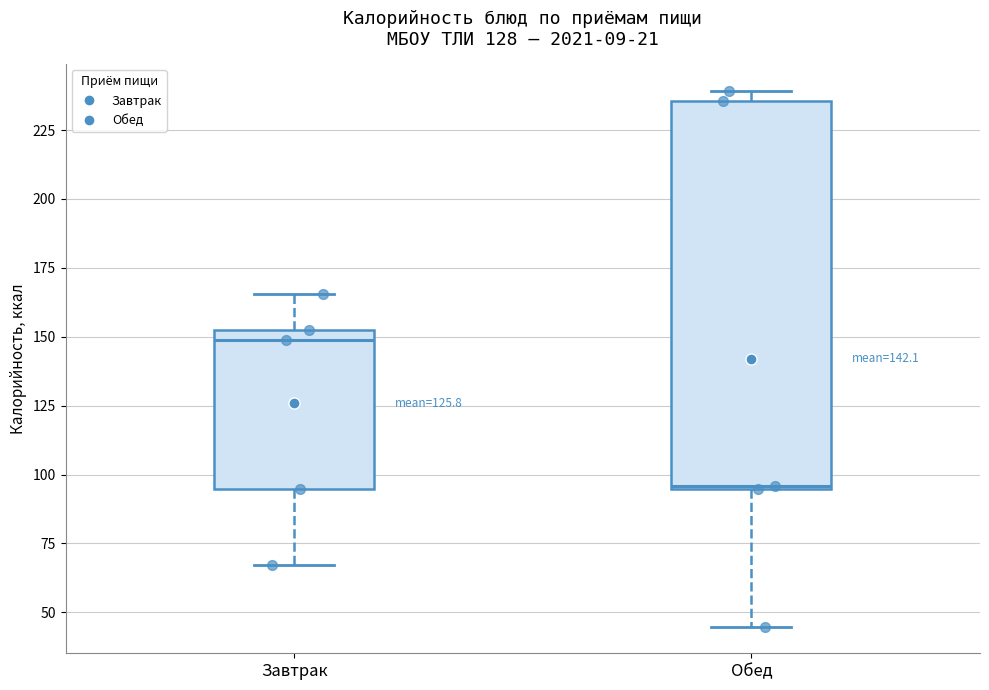

Which box is the tallest, from its lower edge to its upper edge?

Обед